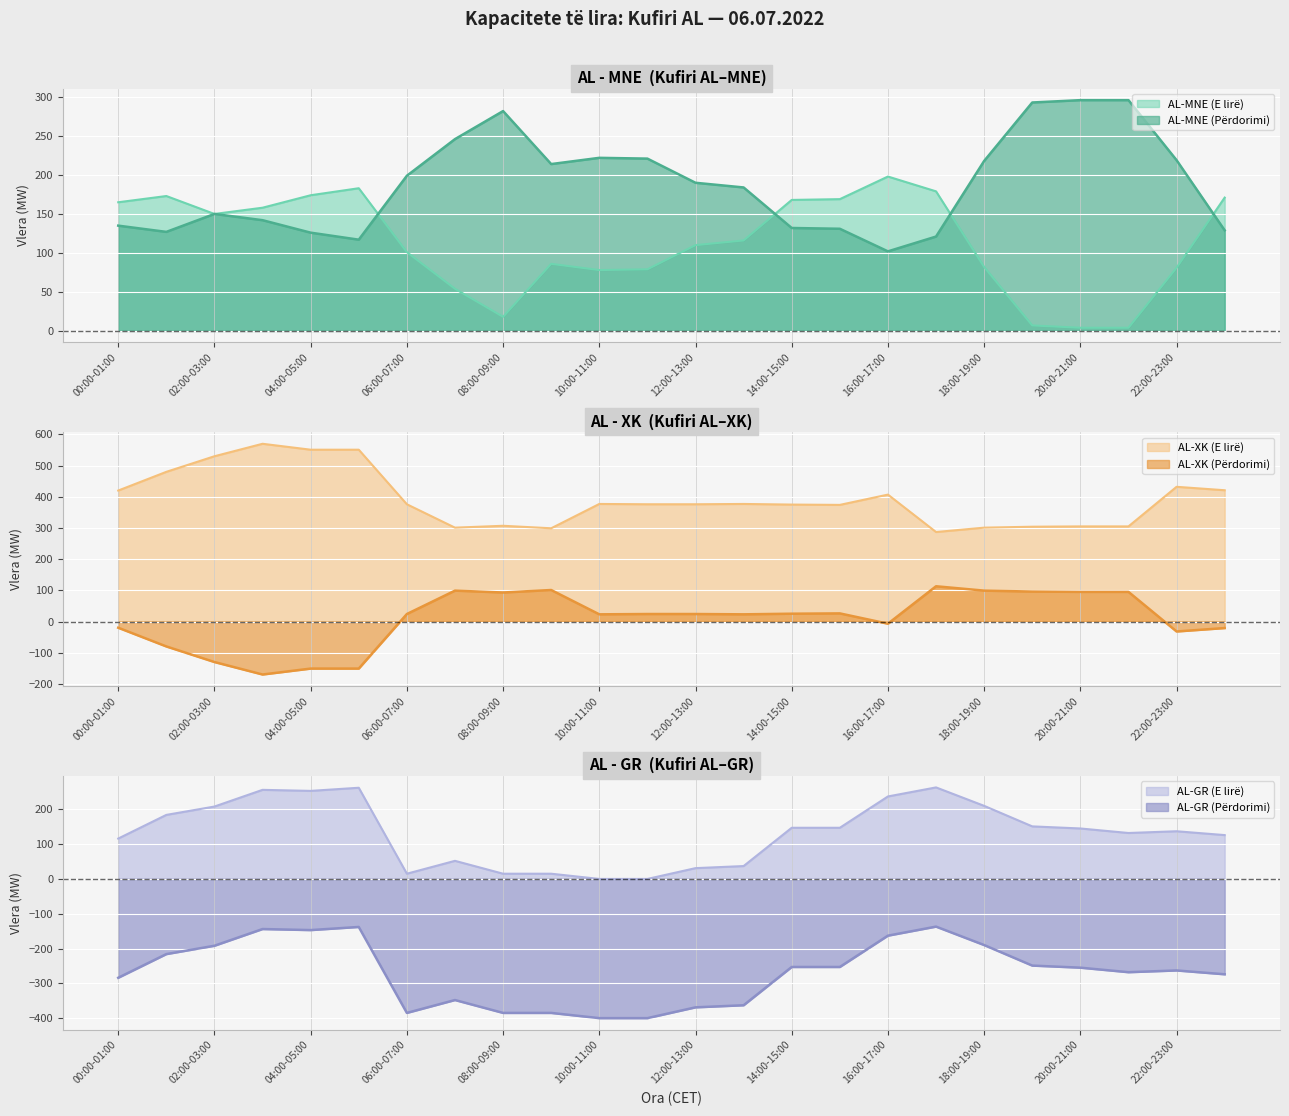

What is the minimum value for AL-MNE (Përdorimi)?

102